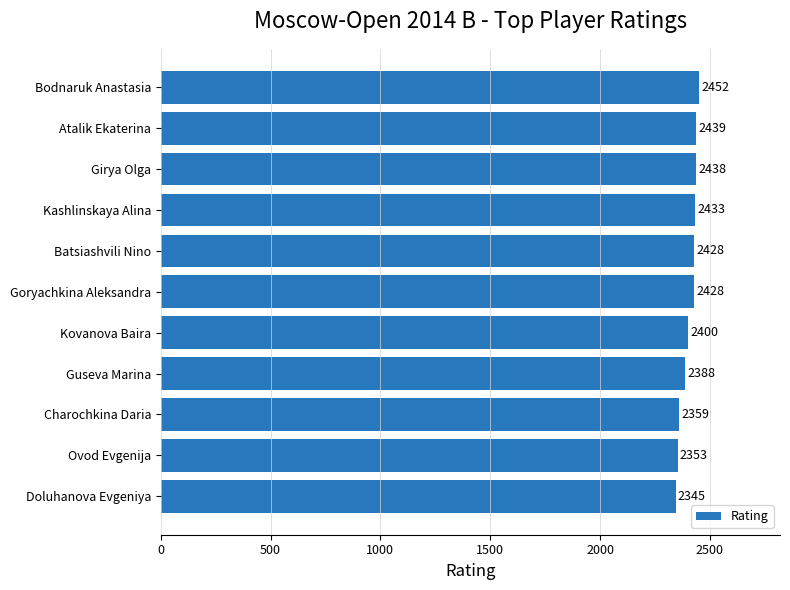

What is the label of the 7th bar from the bottom?

Batsiashvili Nino